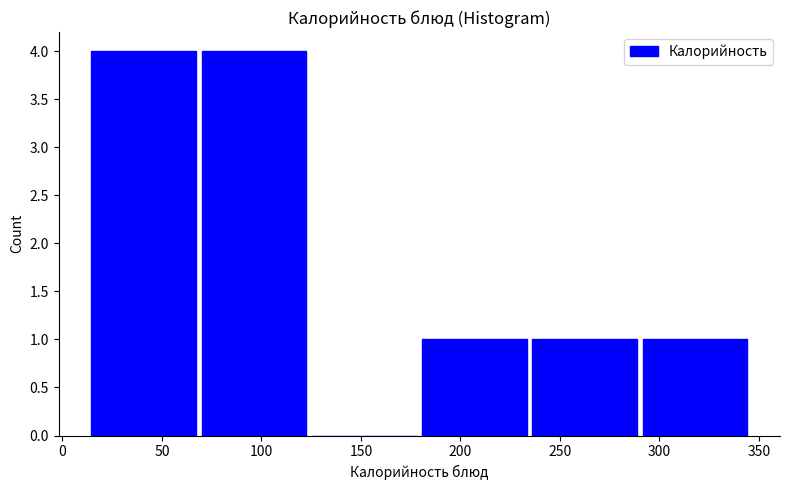

Reading left to right, transcribe this chart: for each bar, give the range it covers on the x-axis and its height. Neither the bar edges nor the heights are printed on the chart, so give them approximately, as read against the axes.

15 to 70: 4
70 to 125: 4
125 to 180: 0
180 to 235: 1
235 to 290: 1
290 to 345: 1